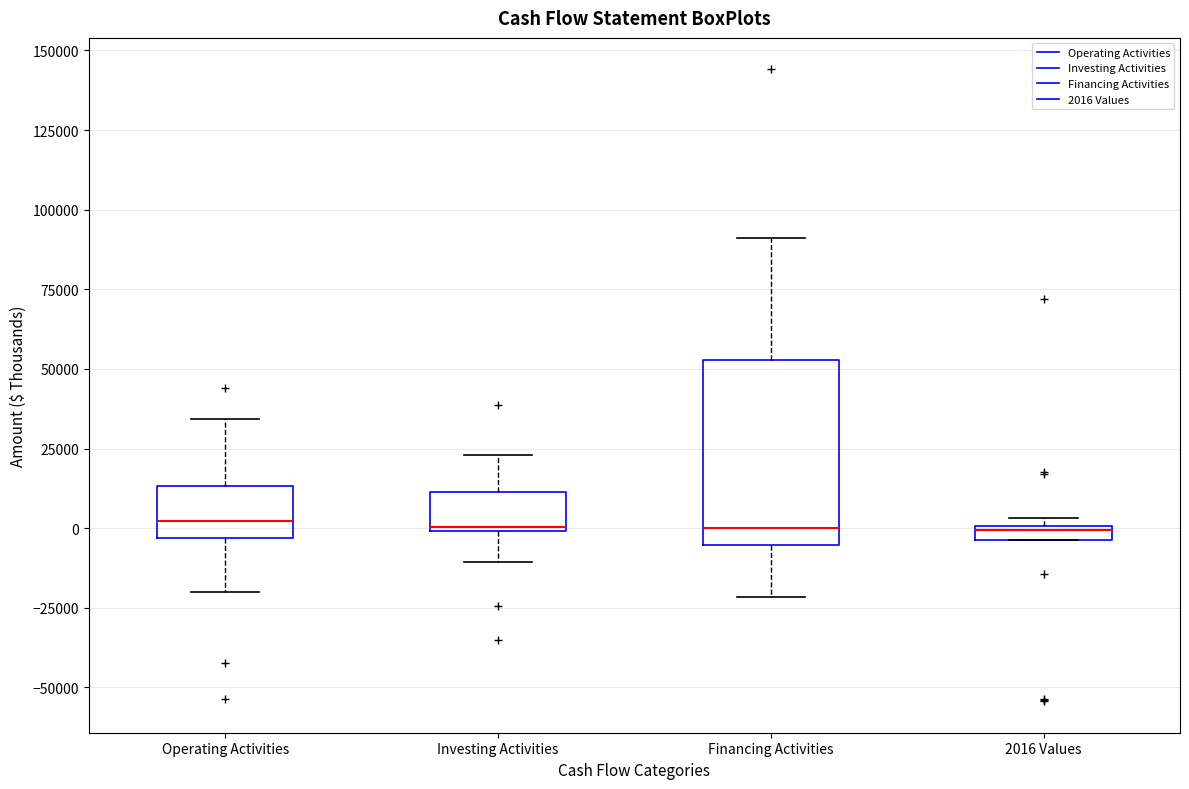

Which box is the tallest, from its lower edge to its upper edge?

Financing Activities